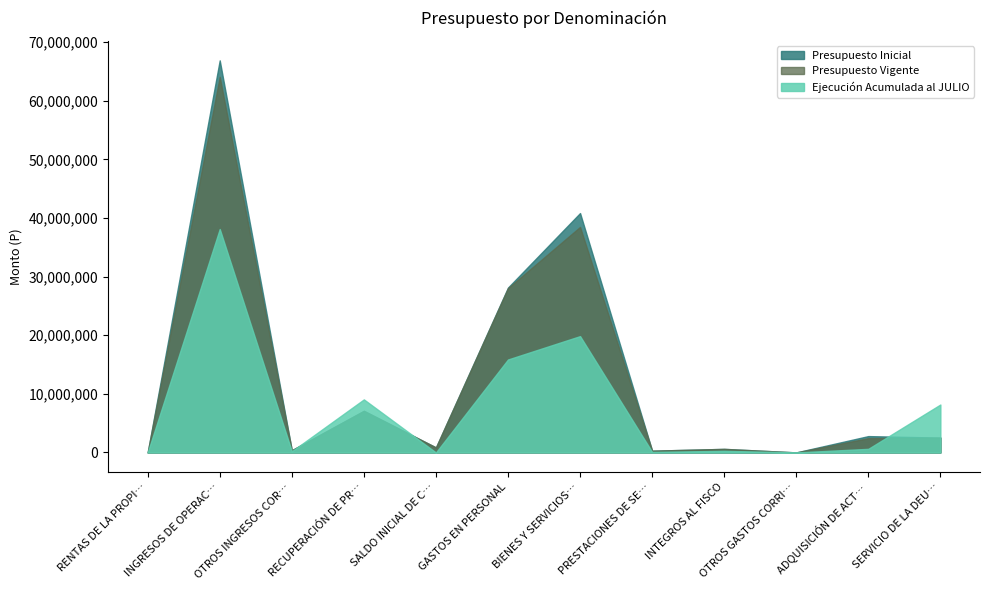

The value of Presupuesto Inicial at OTROS GASTOS CORRIENTES is 3899. True or false?

False